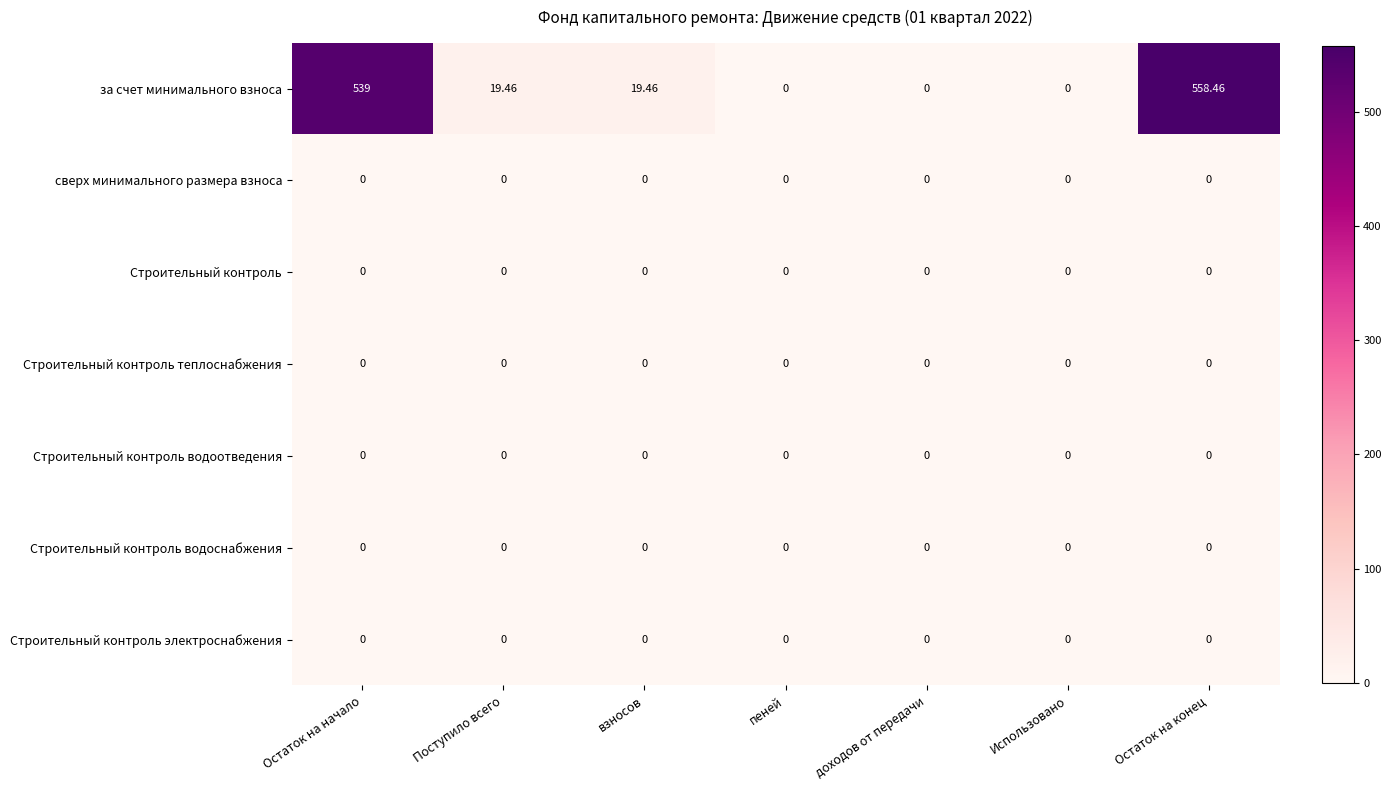

How many categories are shown in the chart?

7